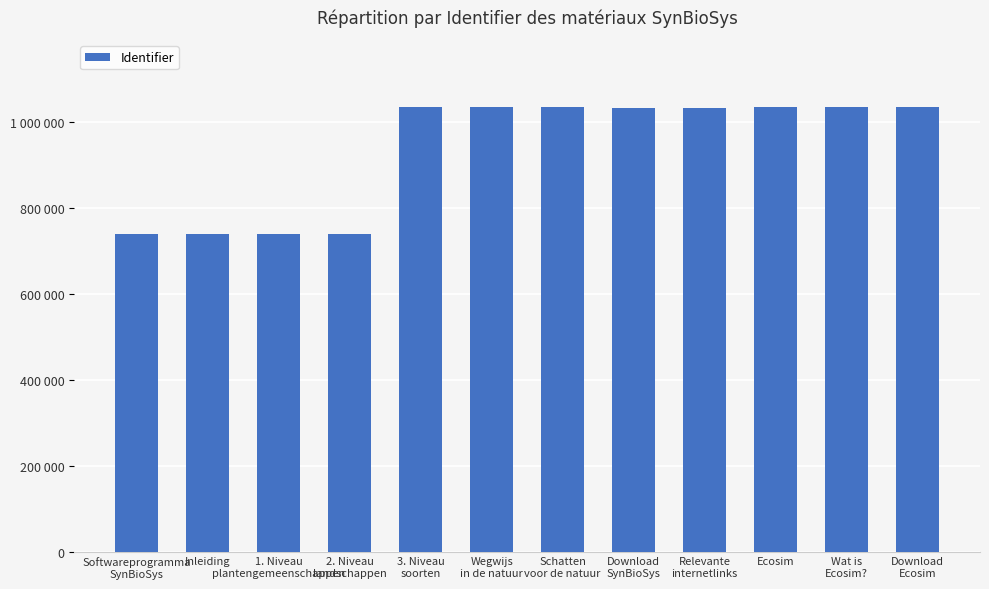

Is it true that the value at Ecosim is 1032674?

True